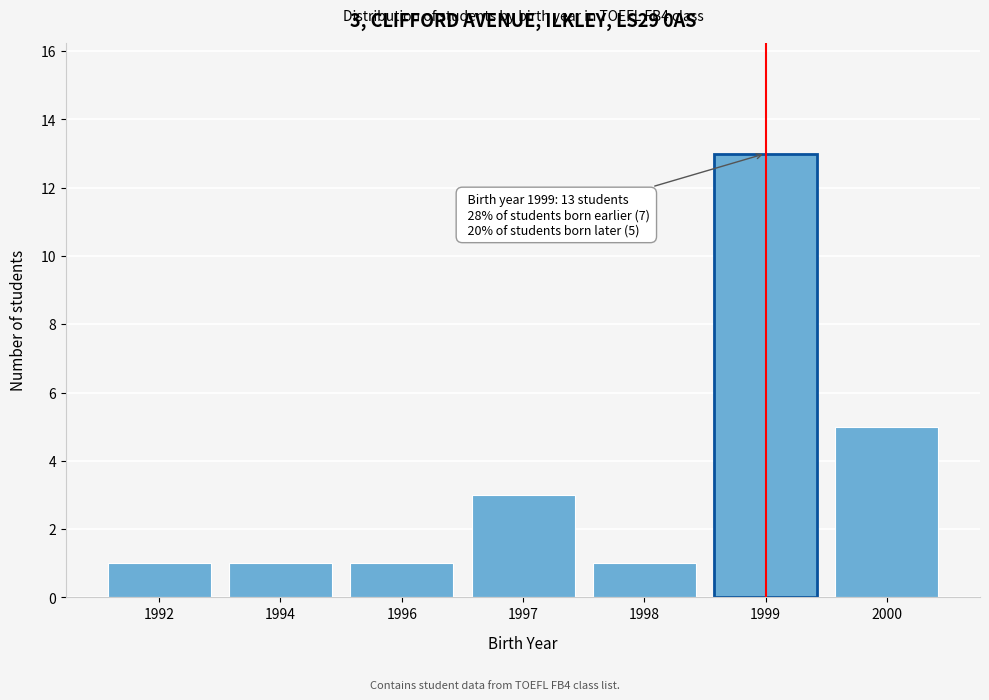

Reading left to right, extract all data points from this chart.

1992=1	1994=1	1996=1	1997=3	1998=1	1999=13	2000=5